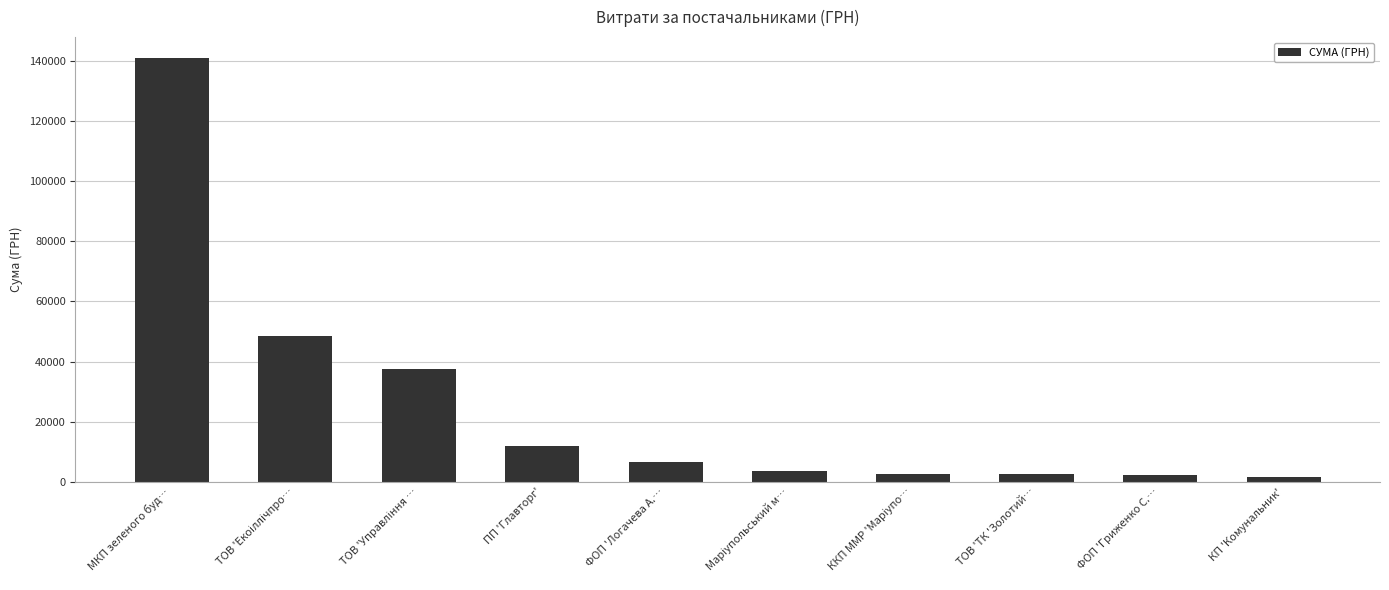

What is the greatest value displayed?

140866.3